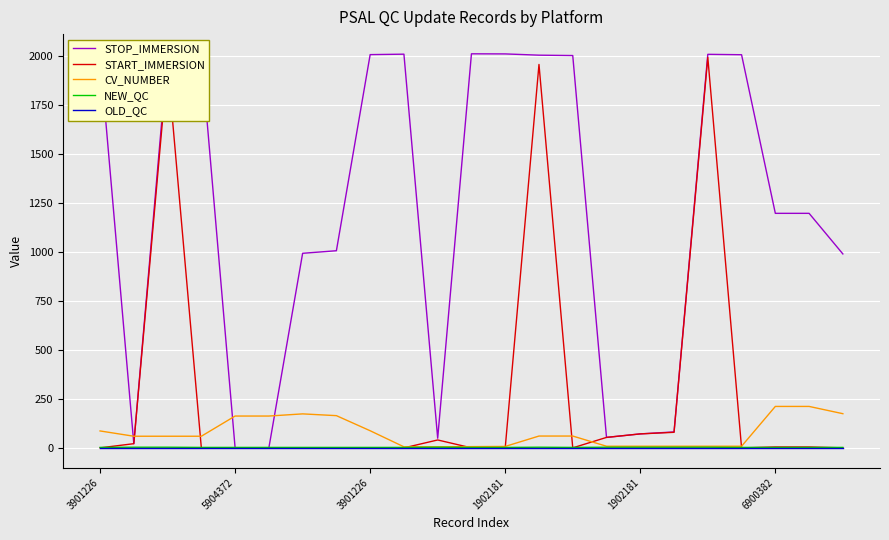

Which series has the largest total across all categories?

STOP_IMMERSION